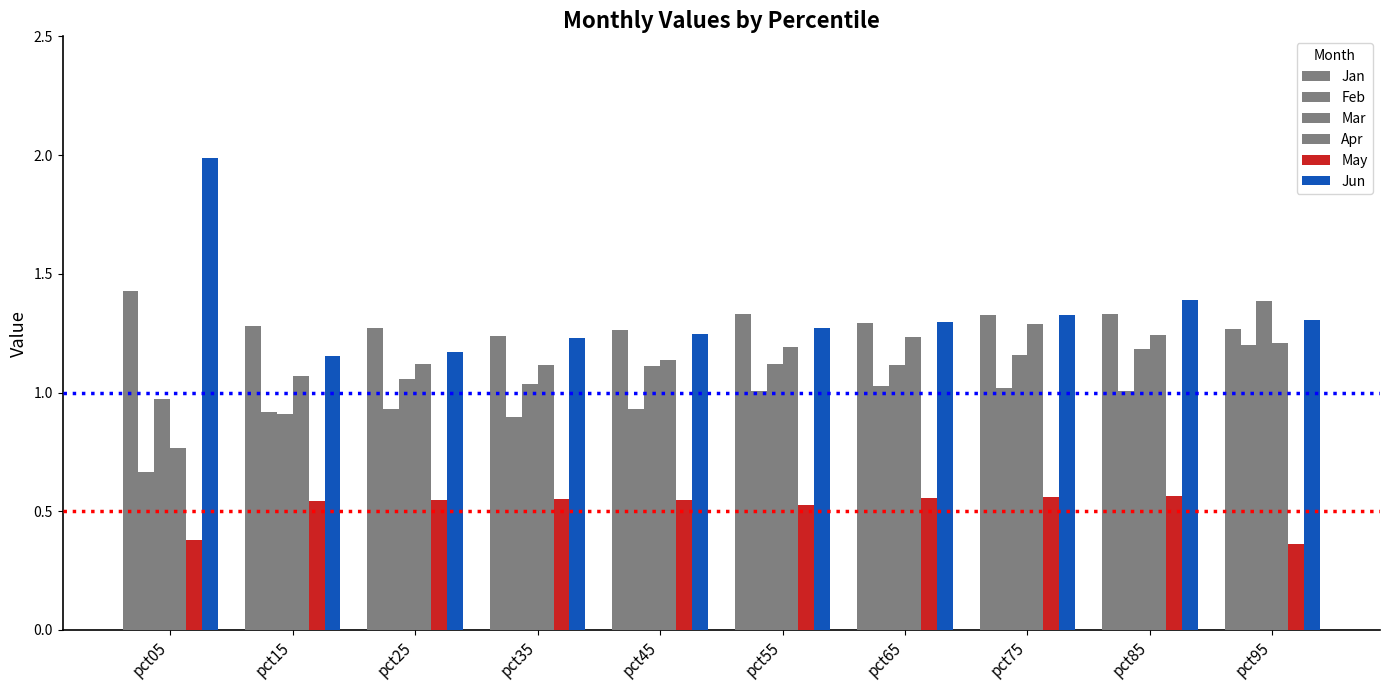

What is the greatest value displayed?

2.0